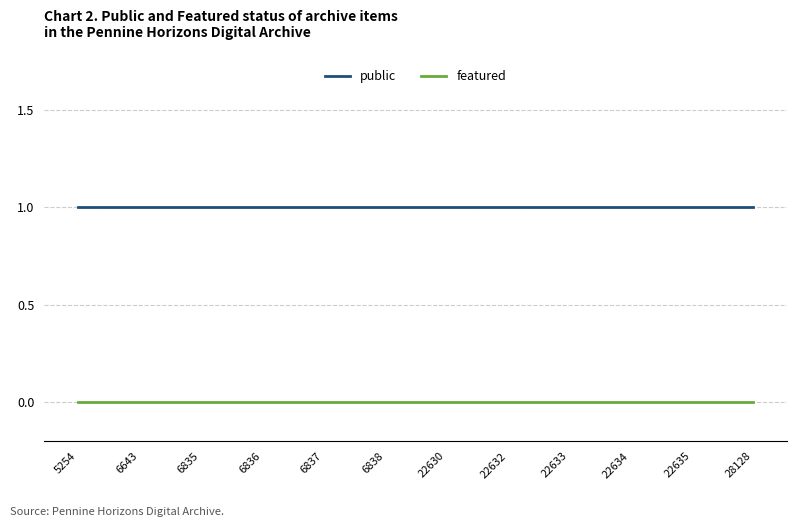

True or false: public and featured cross at least once.

False